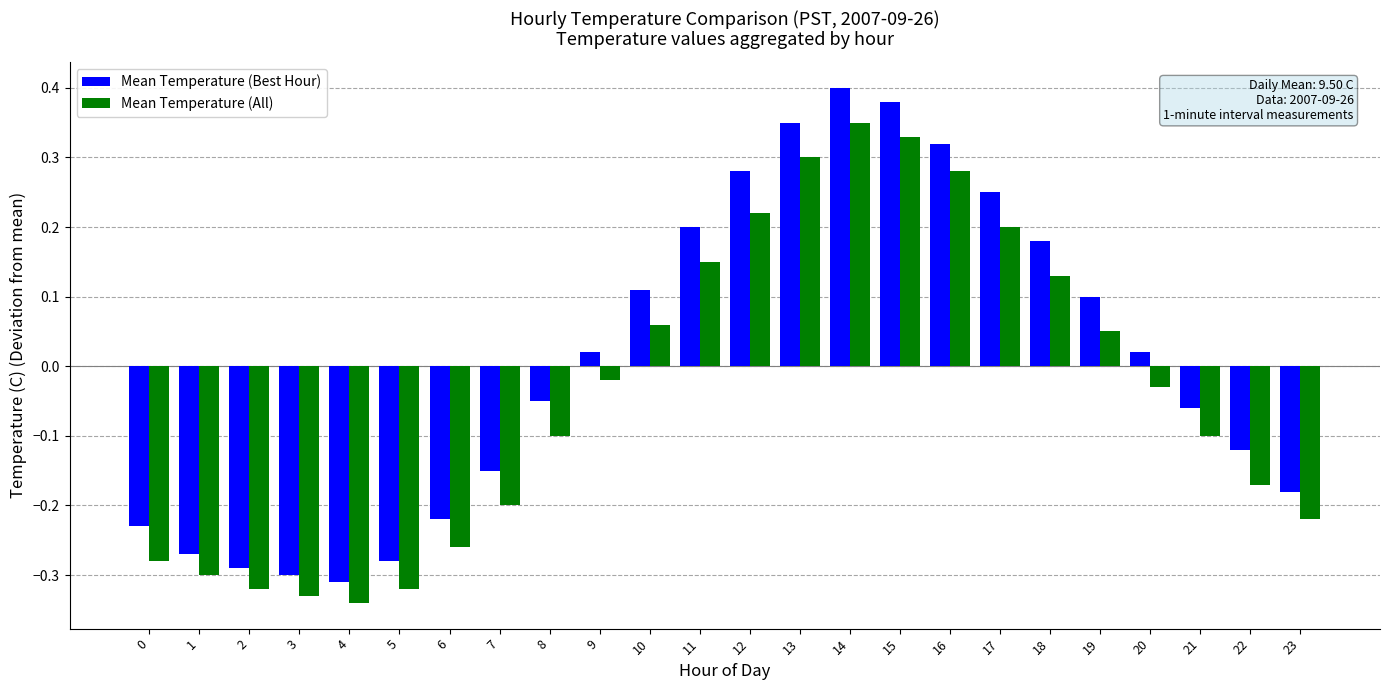

List the series in order of their peak value, lowest first.

Mean Temperature (All), Mean Temperature (Best Hour)